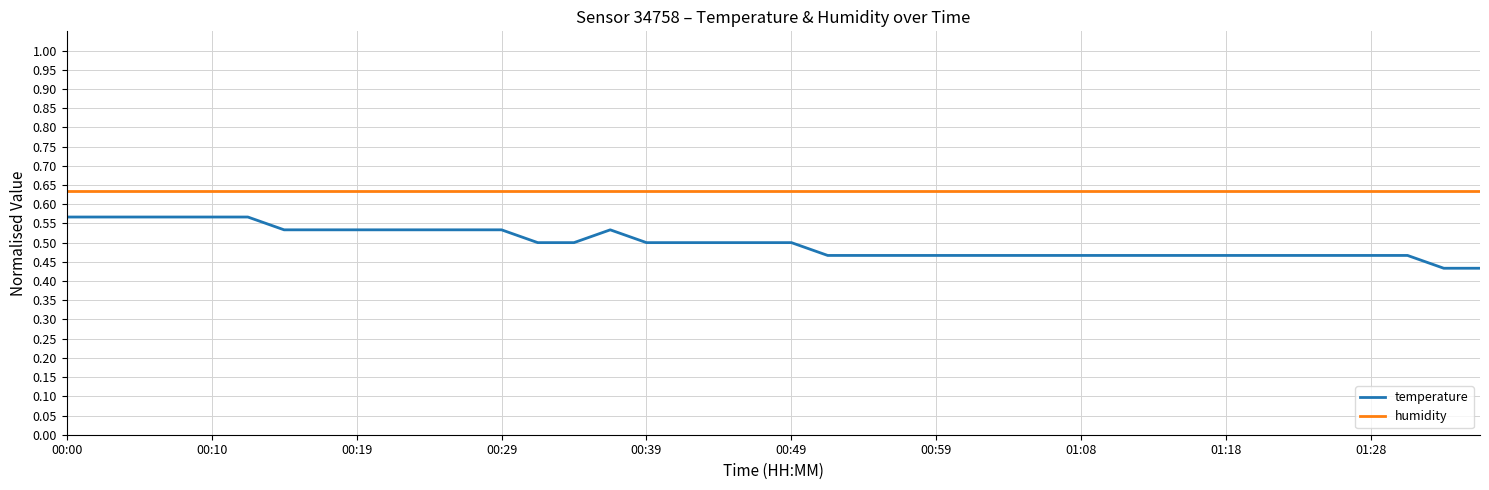

Which series has the widest spread of values?

temperature